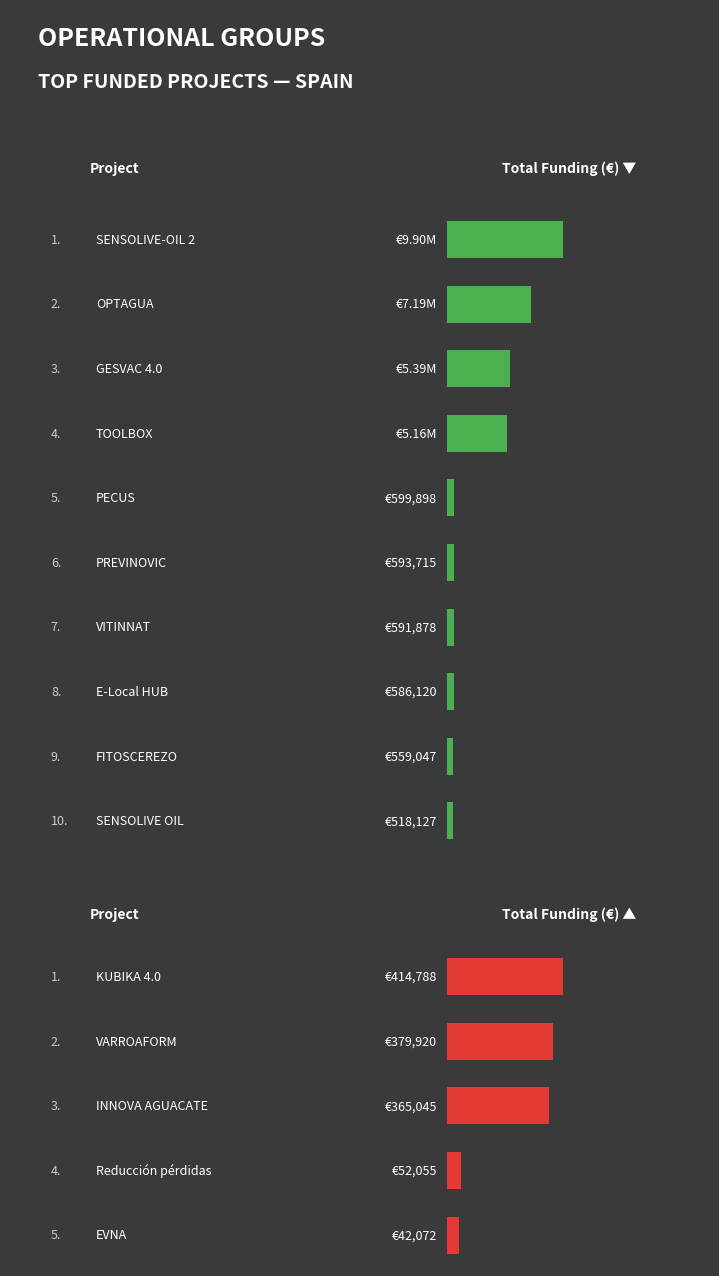

How many data points are less than 586120?

7